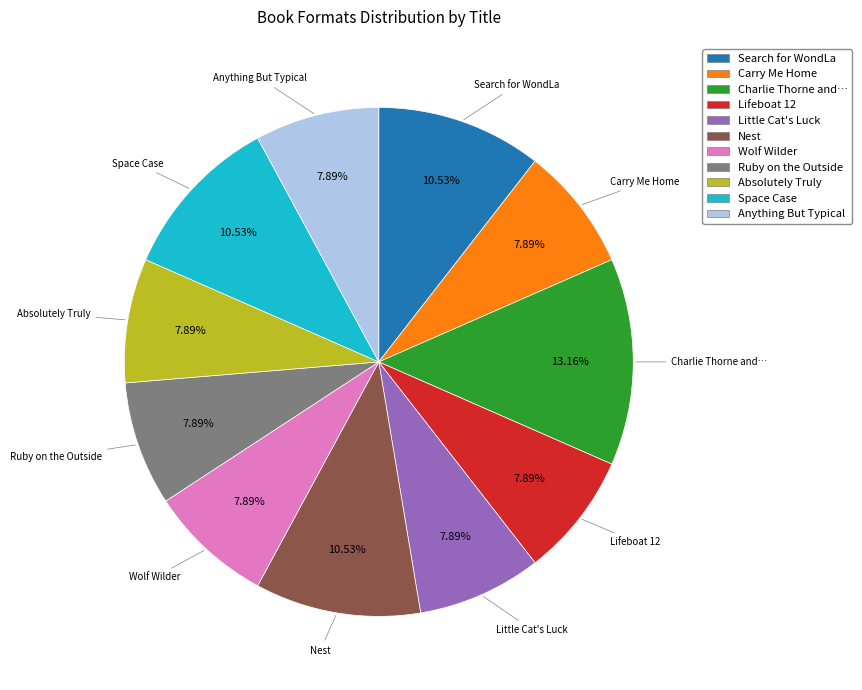

Is there any slice that represents more than half of the pie?

No